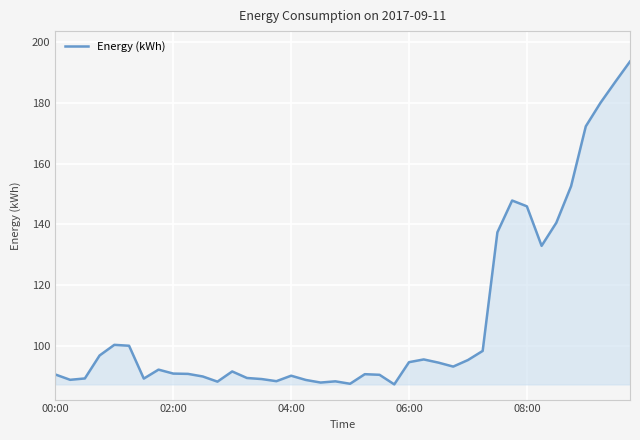

What is the maximum value shown in the chart?

193.6